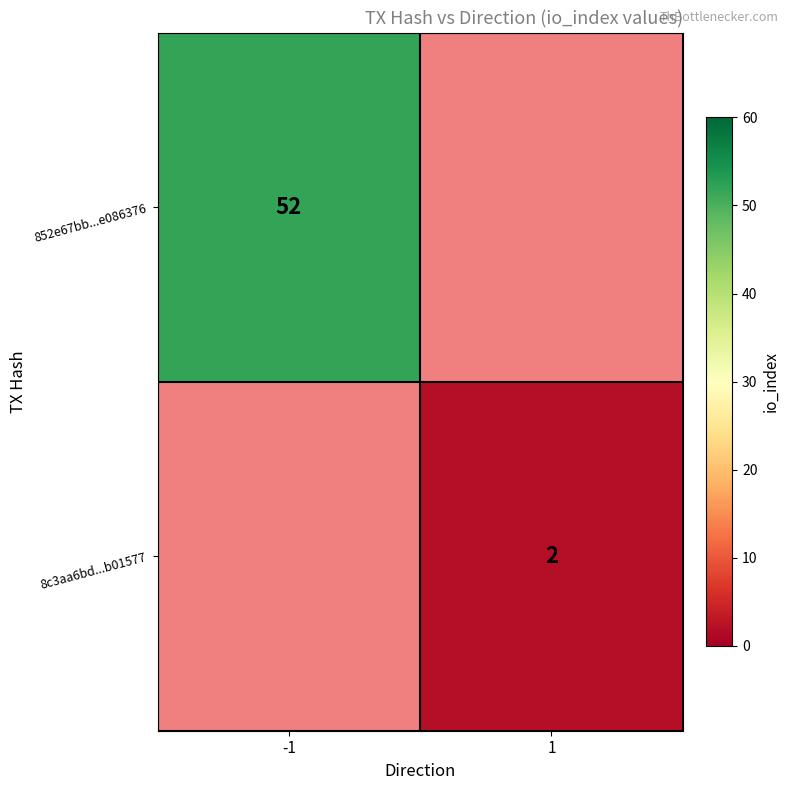

The 852e67bb...e086376 series shows 70.6 at -1. True or false?

False